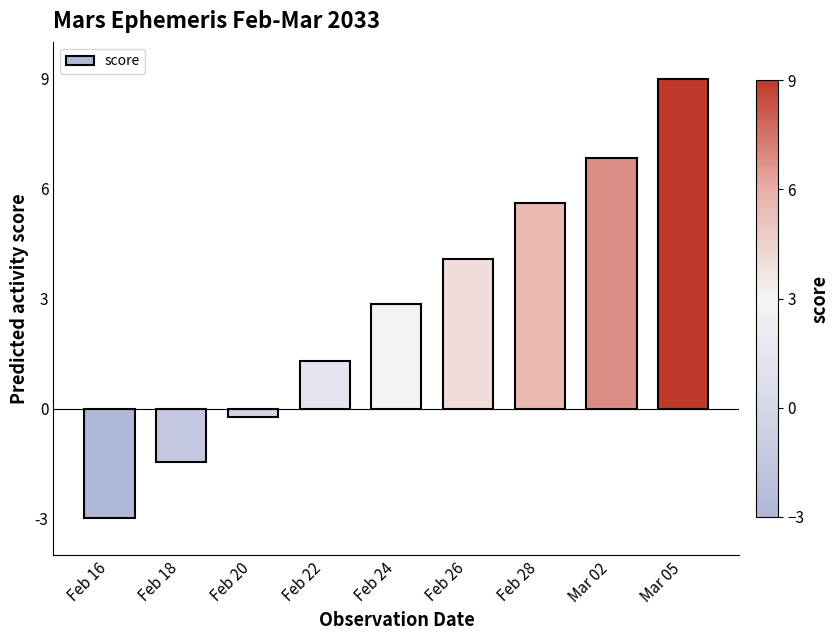

What position from the left is Mar 05?

9